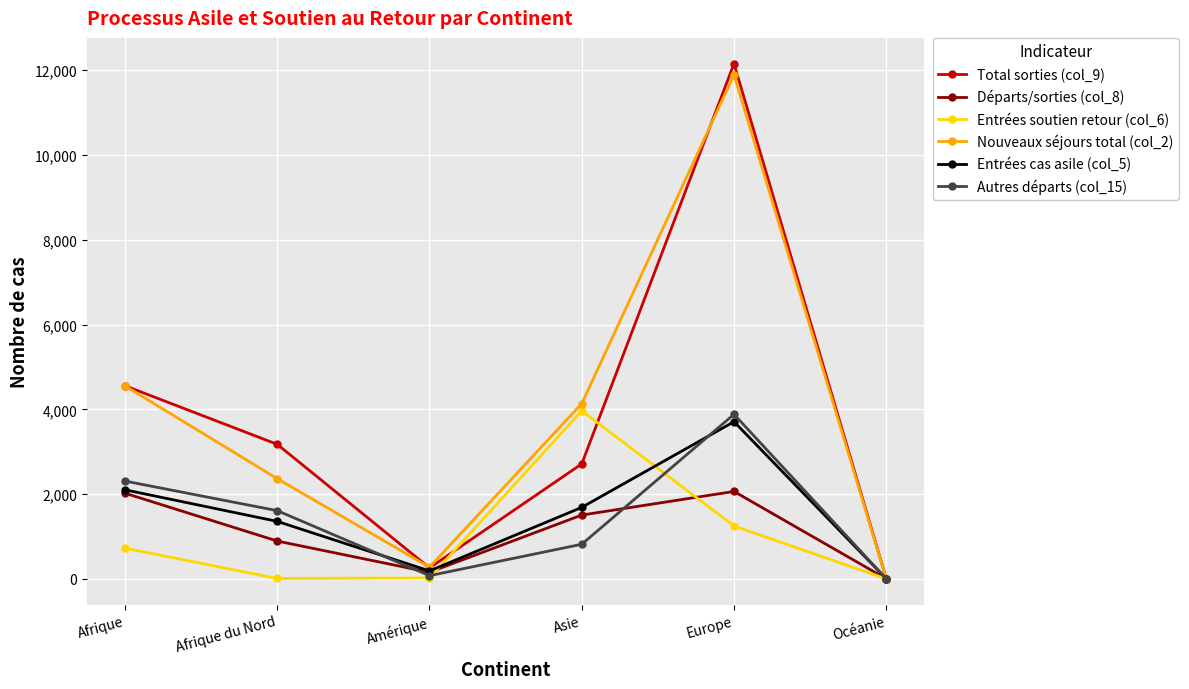

The Départs/sorties (col_8) series shows 1505 at Asie. True or false?

True